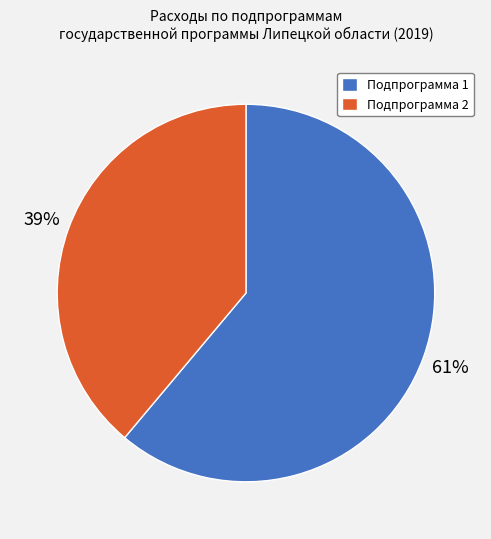

Is the sum of Подпрограмма 2 and Подпрограмма 1 greater than half?

Yes